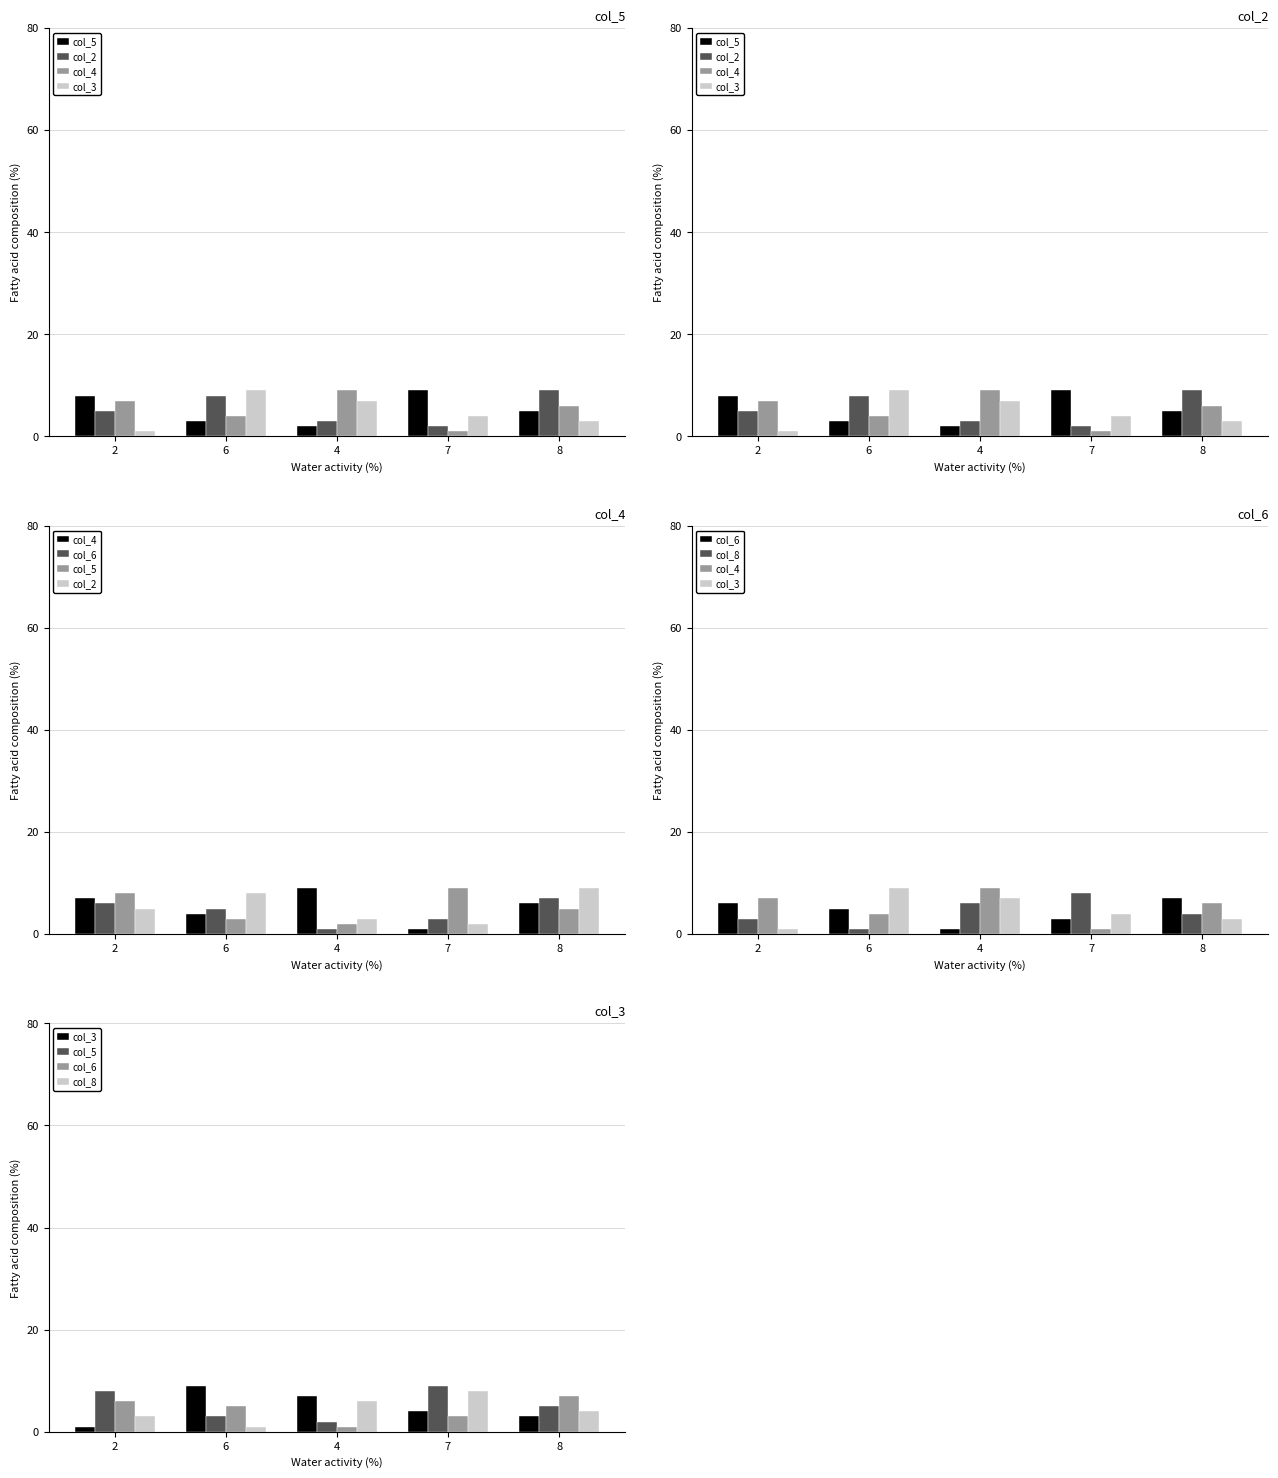

At 8, list the series in order from smallest to largest.

col_3, col_8, col_5, col_4, col_6, col_2